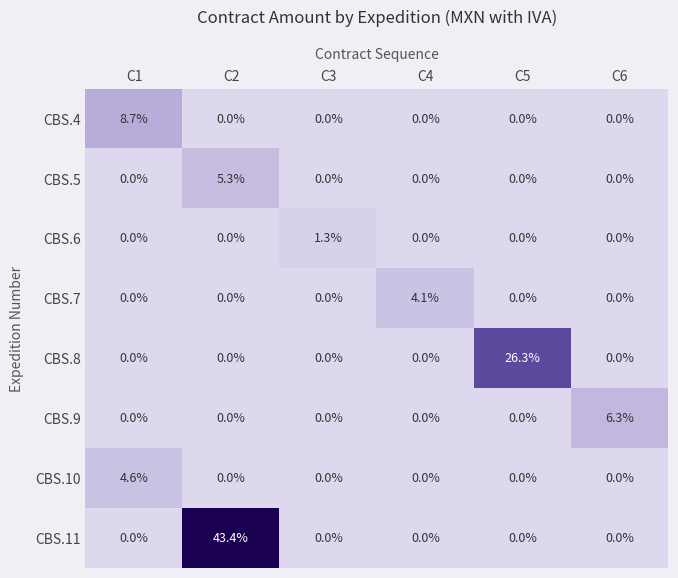

What is the difference between the highest and lowest values at C6?

6.3